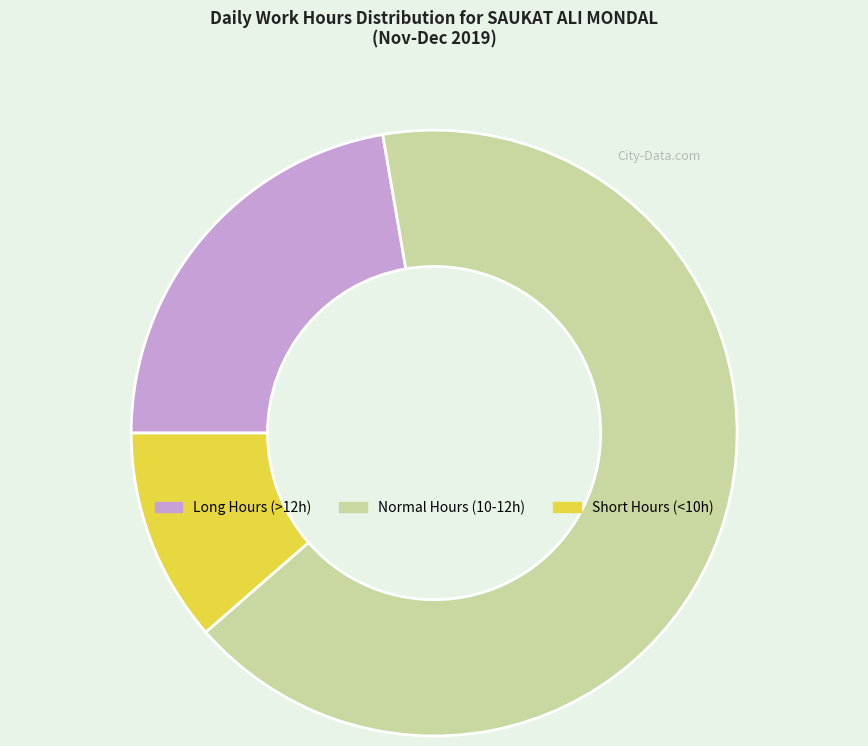

Is there a majority slice in this chart?

Yes